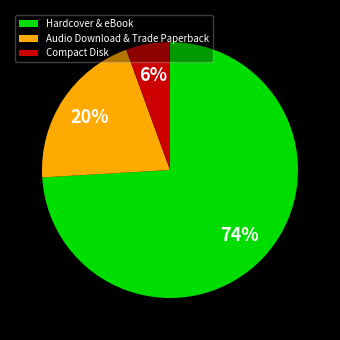

To the nearest percent, what is the average slice percentage?

33%